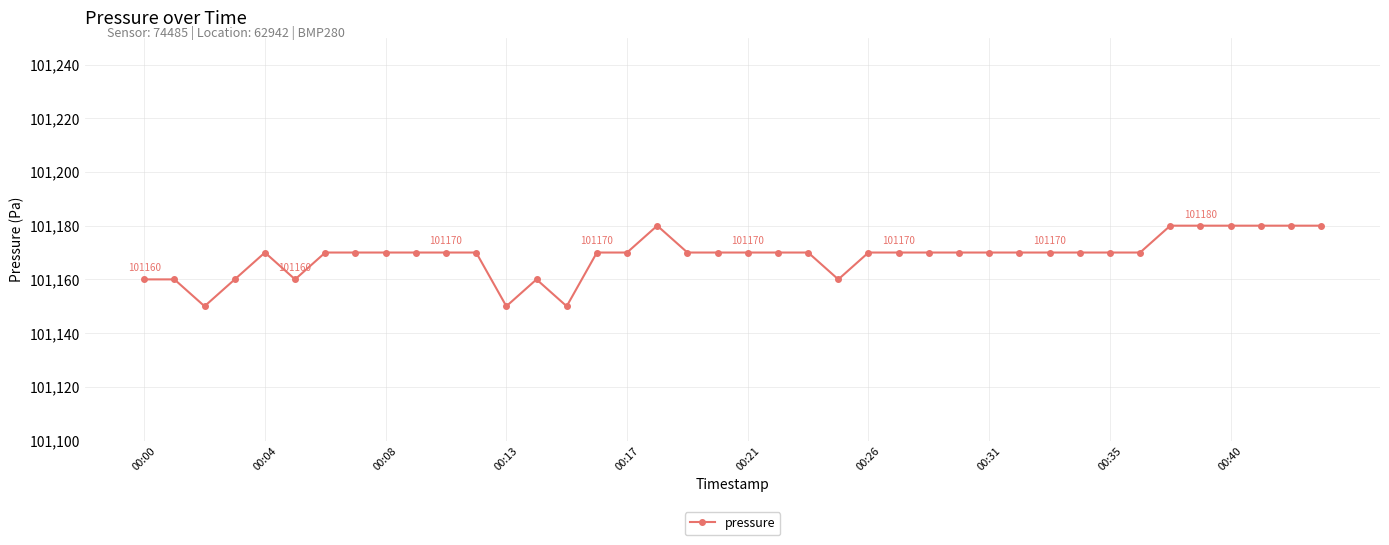

True or false: the data has more than 1 interior local peaks.

True